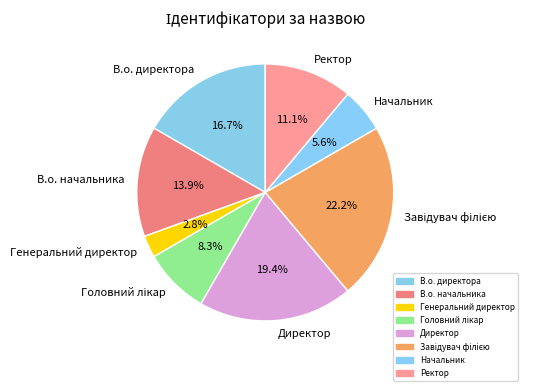

Count the number of slices in the pie.

8